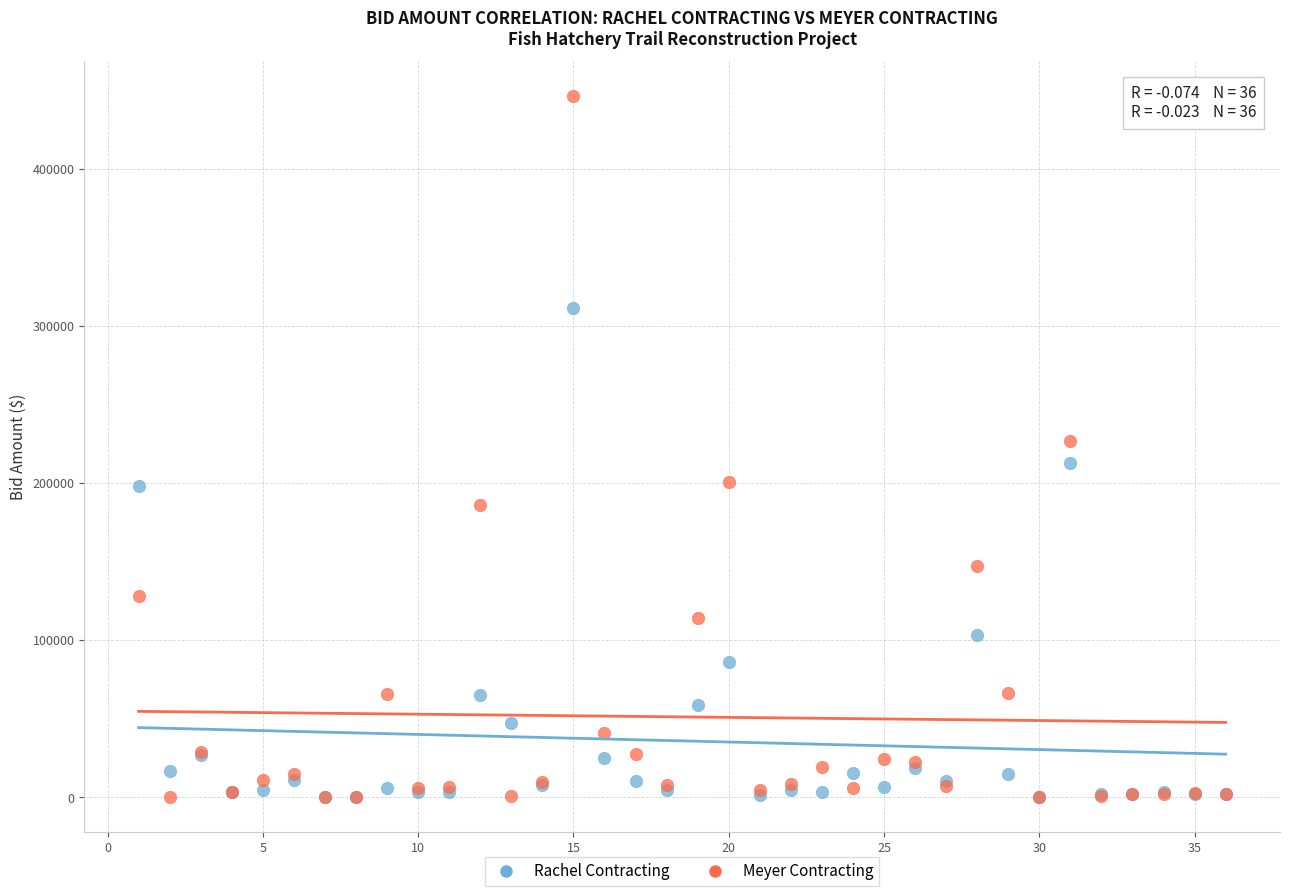

In the Rachel Contracting series, what Y value is closest to 155964?

198000.0